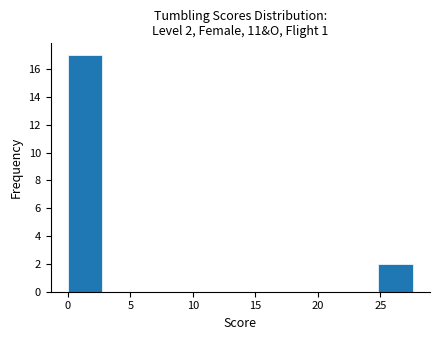

Over which range of the x-axis is the bar tallest?

0.0 to 3.0